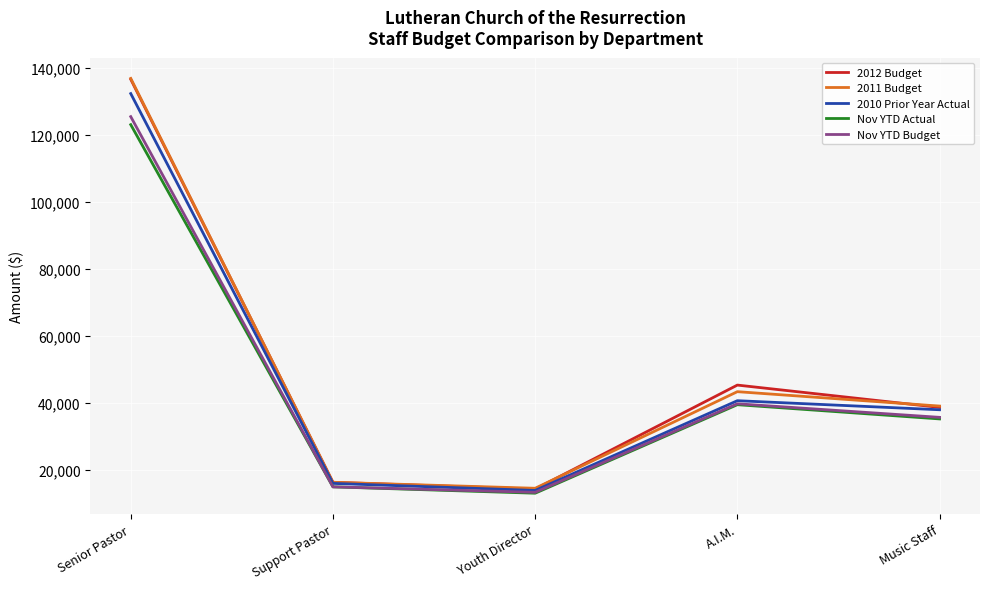

True or false: 2011 Budget has a value of 29004.9 at A.I.M..

False